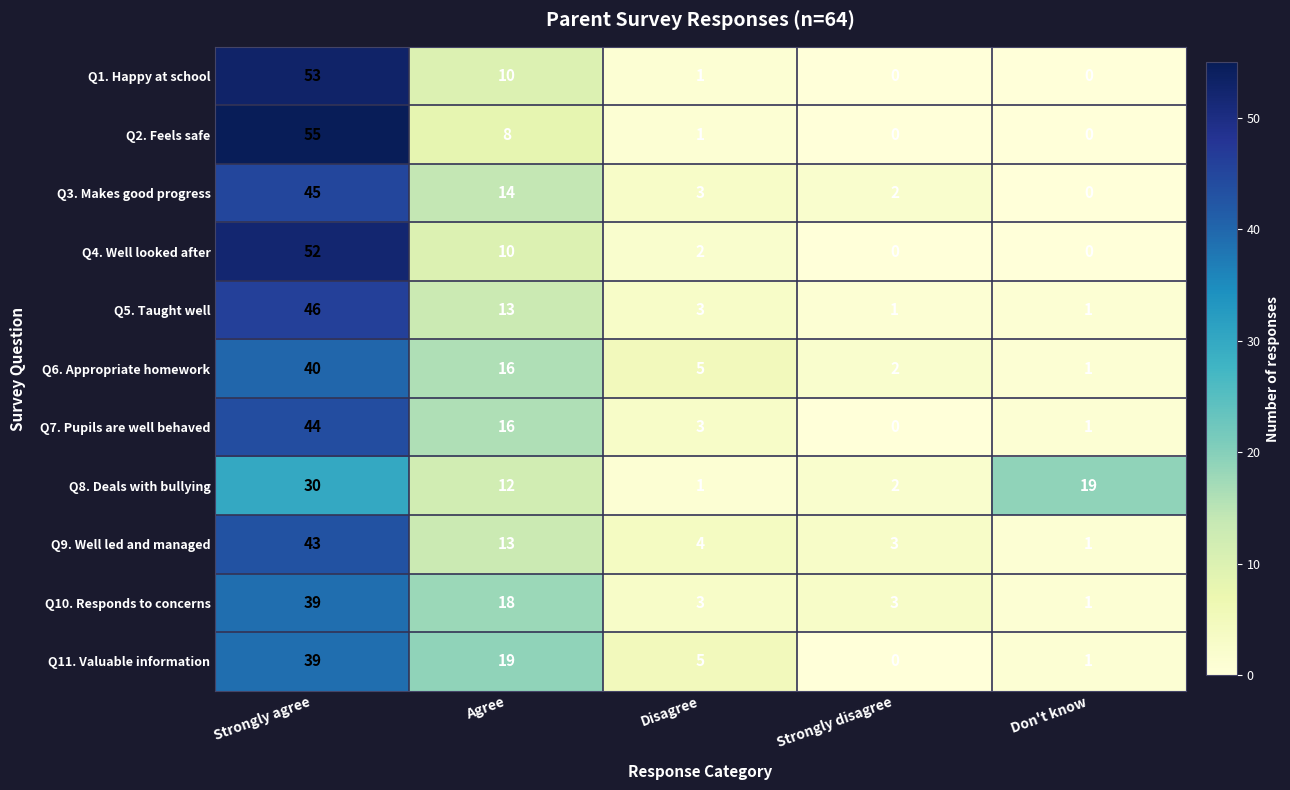

What is the approximate value of Q6. Appropriate homework at Strongly agree?

40